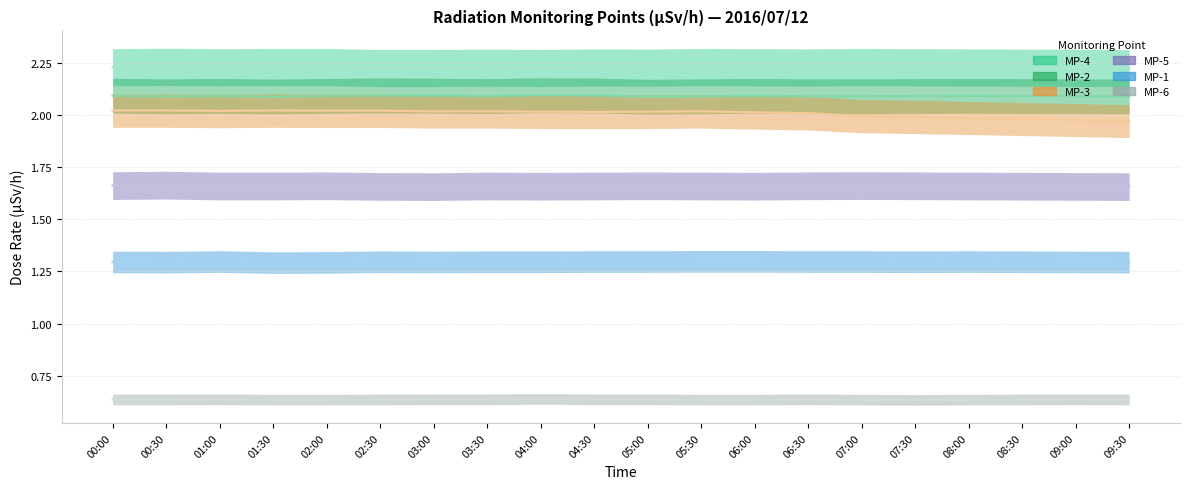

True or false: MP-3 and MP-5 intersect in this chart.

False